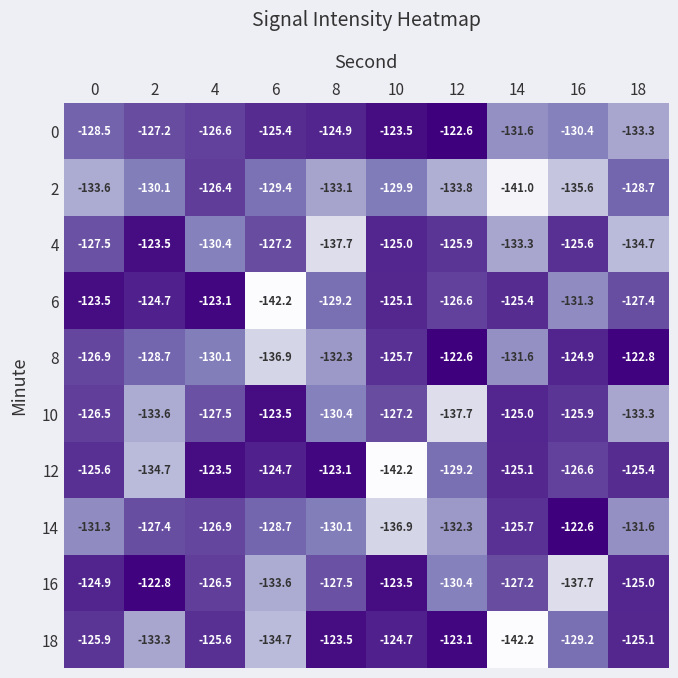

What is the maximum value shown in the chart?

-122.6